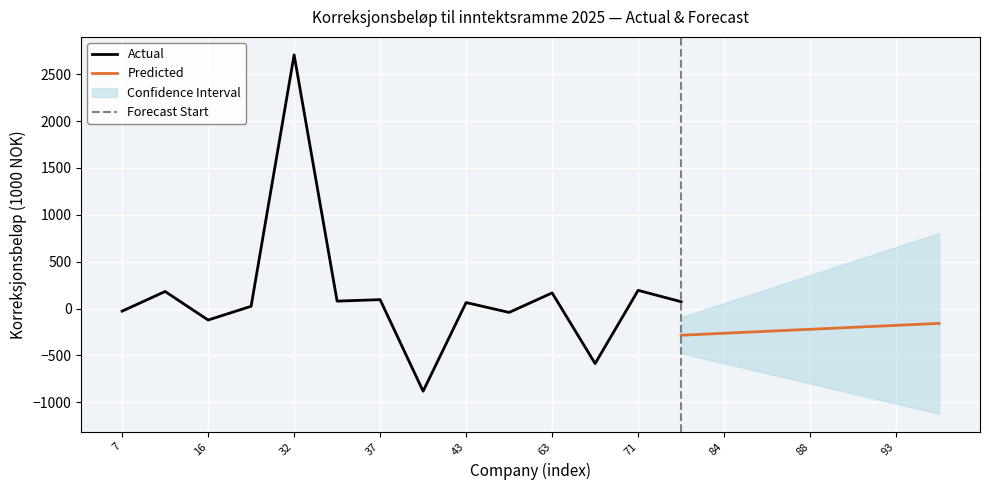

True or false: Korreksjonsbeløp til inntektsramme 2025 has more than 2 interior local peaks.

True